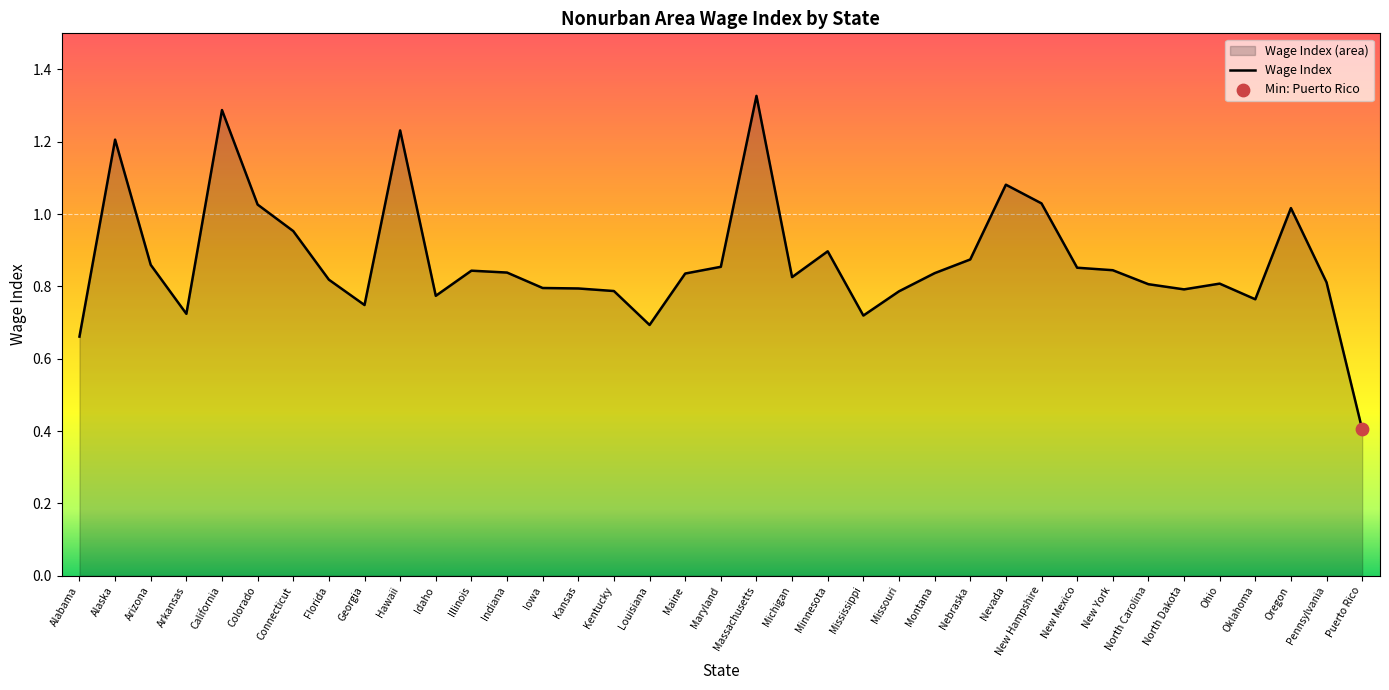

What is the change in value from Alaska to Mississippi?

-0.5